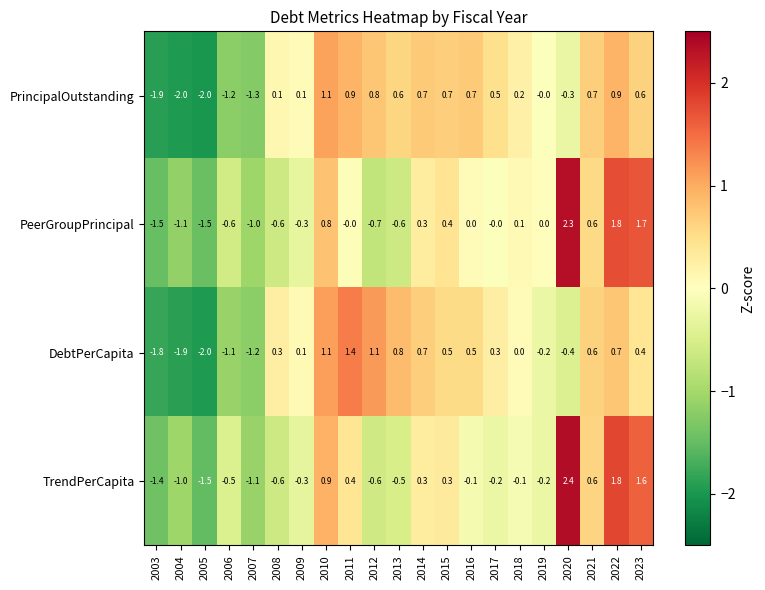

The value of PeerGroupPrincipal at 2007 is -1.0. True or false?

True